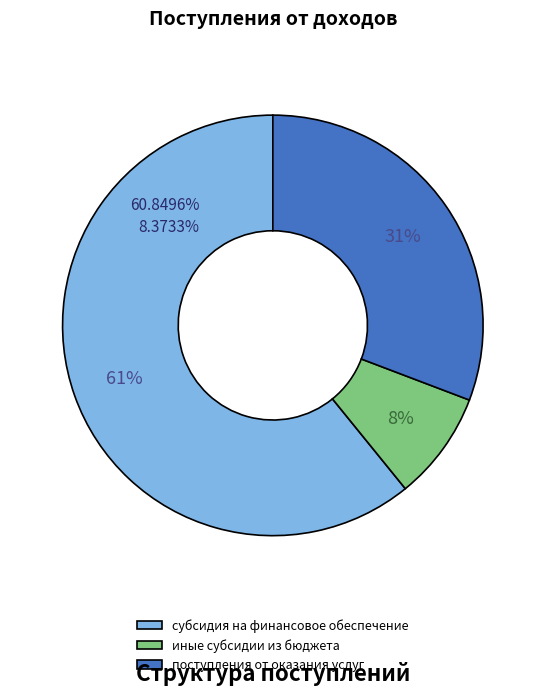

Rank the categories by value from lowest to highest.

иные субсидии из бюджета, поступления от оказания услуг, субсидия на финансовое обеспечение выполнения государственного задания